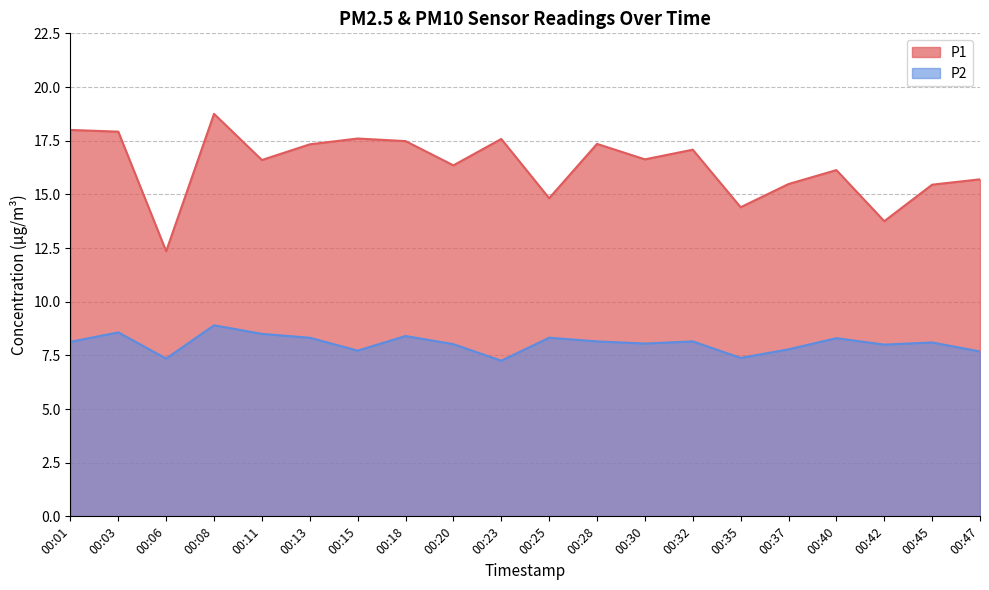

What is the value of the P1 point at the 3rd from the left?

12.3